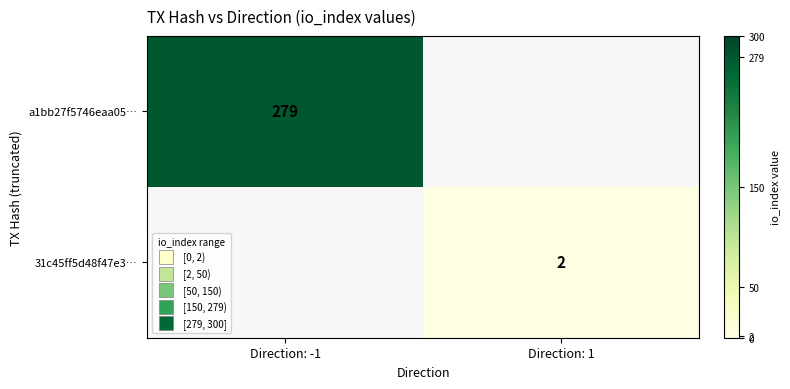

What is the total value across all series at Direction: -1?

279